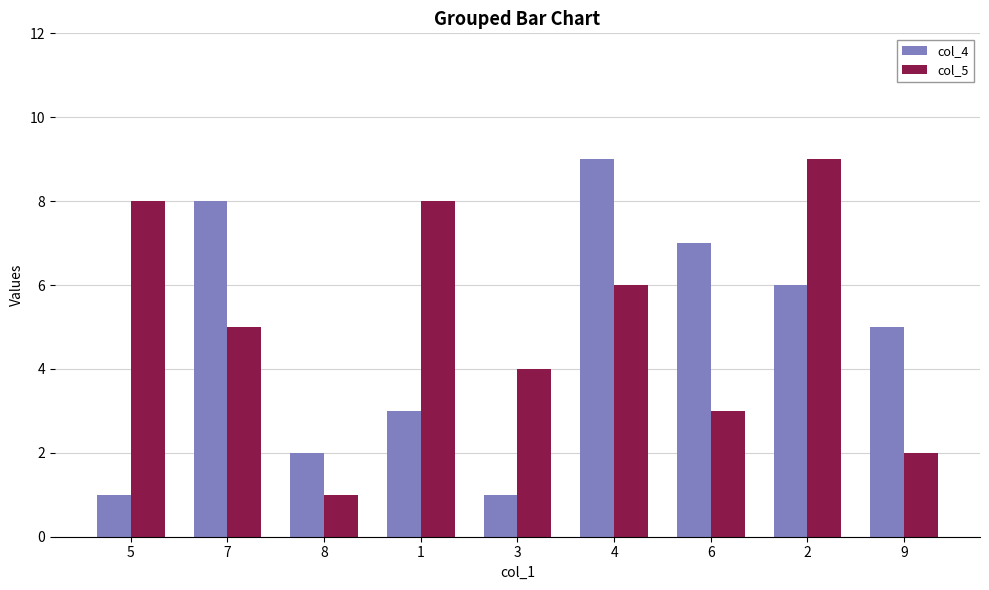

What is the smallest value displayed?

1